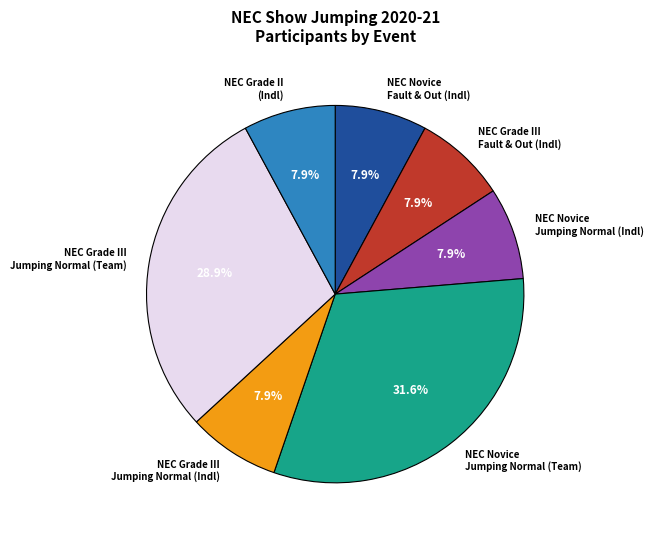

Is there a majority slice in this chart?

No